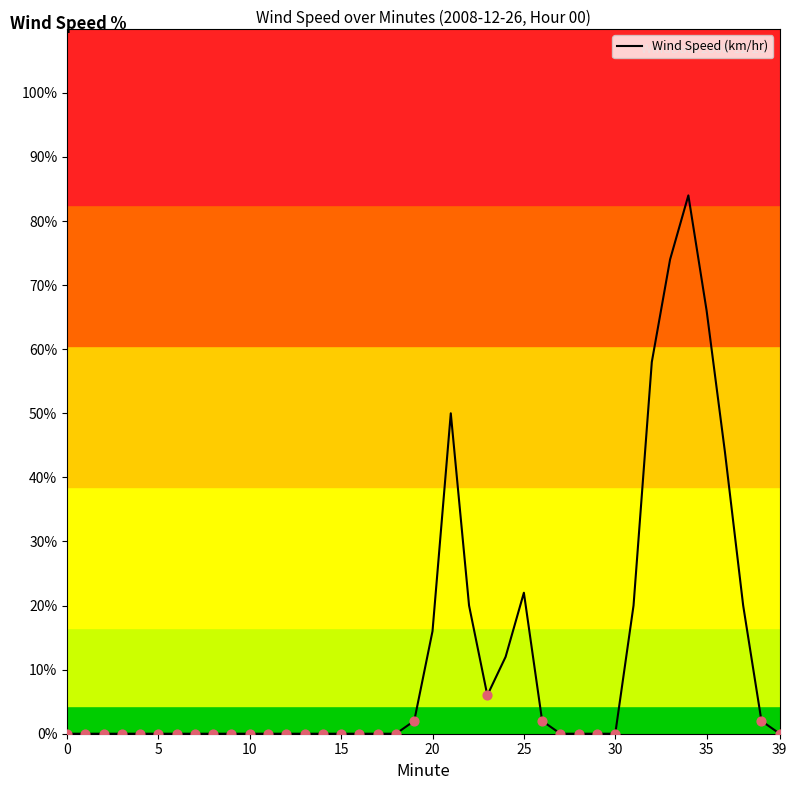

What is the maximum value shown in the chart?

84.0